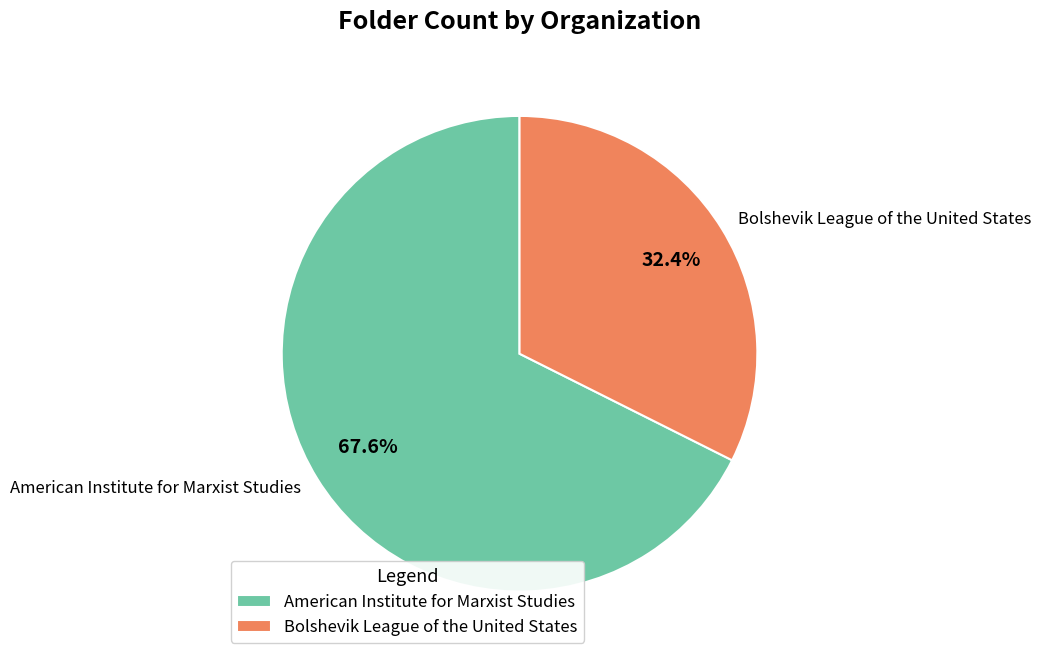

To the nearest percent, what is the difference between the largest and smallest slice percentages?

35%